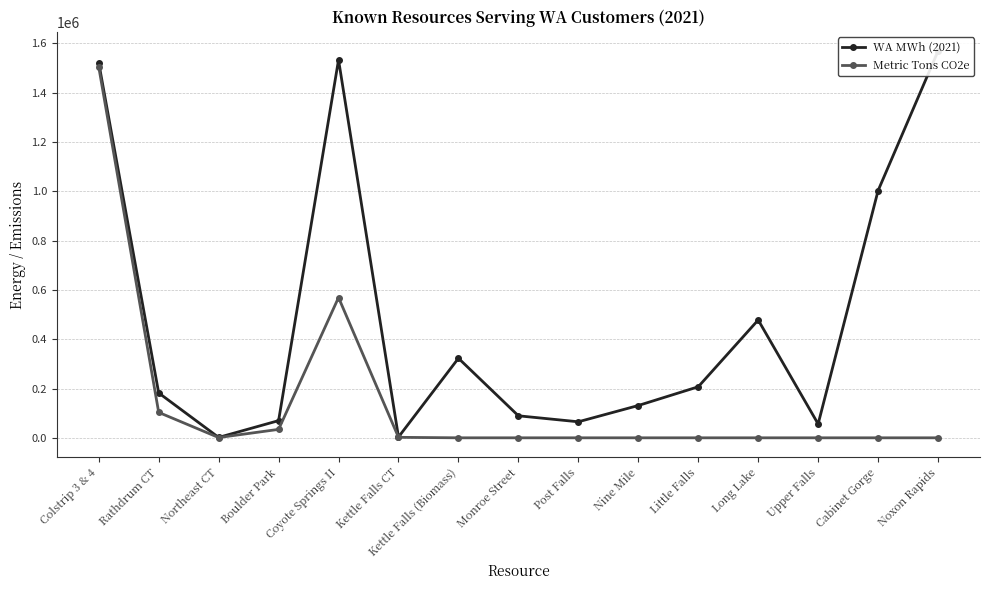

List the series in order of their peak value, lowest first.

Metric Tons CO2e, WA MWh (2021)